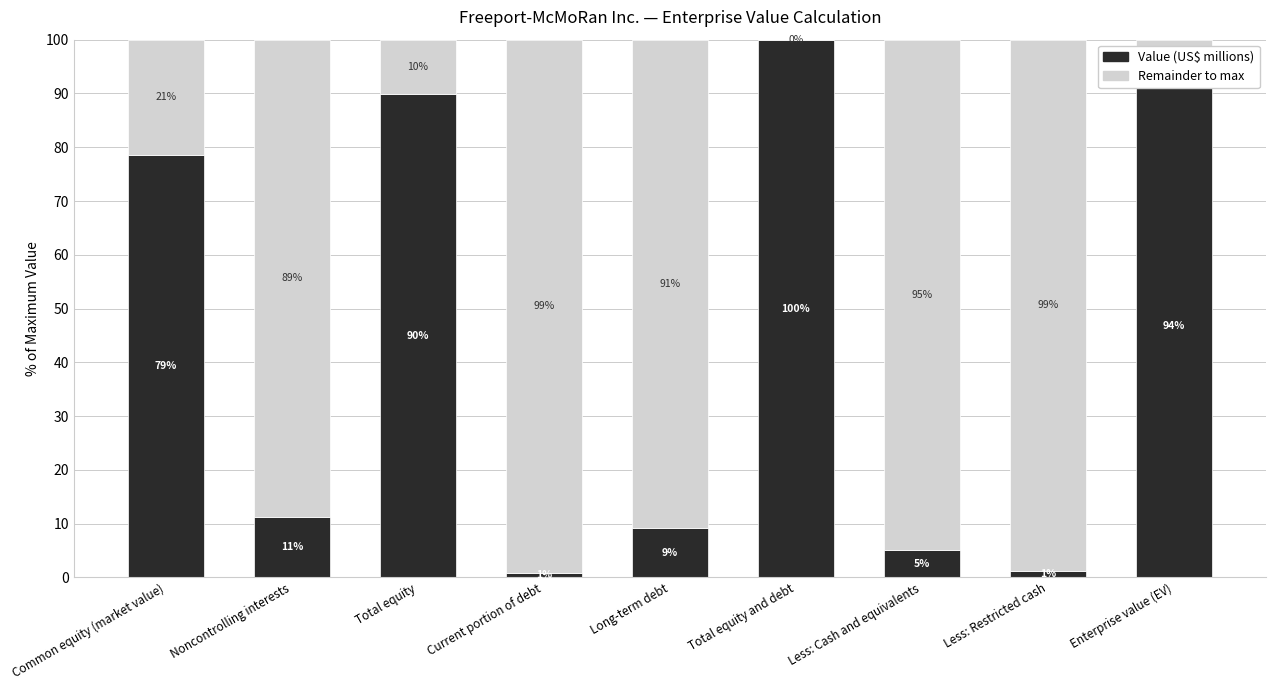

Read the Value (US$ millions) value at Less: Cash and equivalents.

5.1